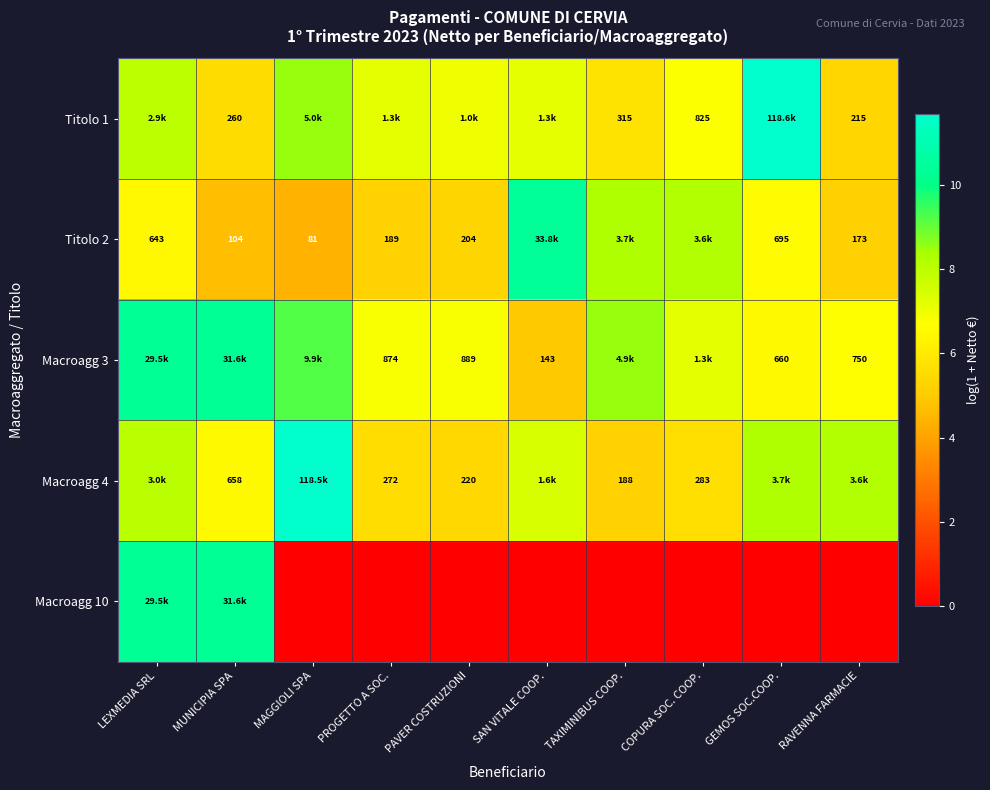

Count the number of data series in this chart.

5